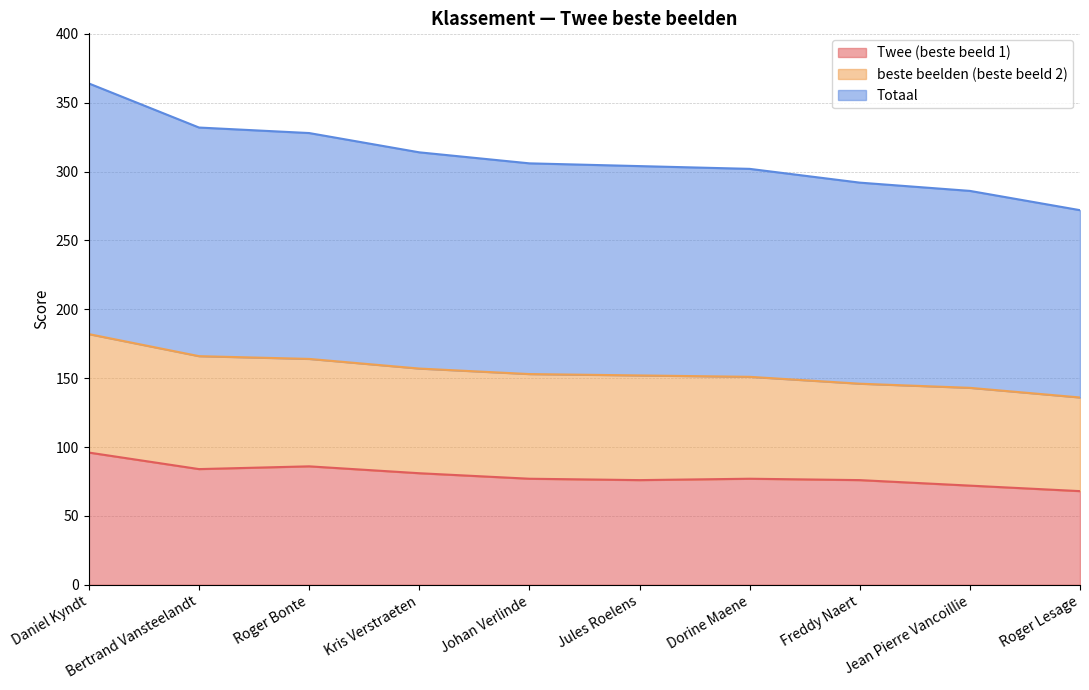

Which category has the highest value in the Twee (beste beeld 1) series?

Daniel Kyndt